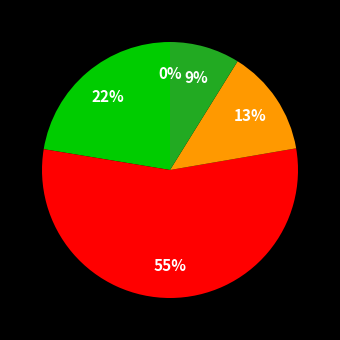

To the nearest percent, what percentage of the pie is 16?

13%